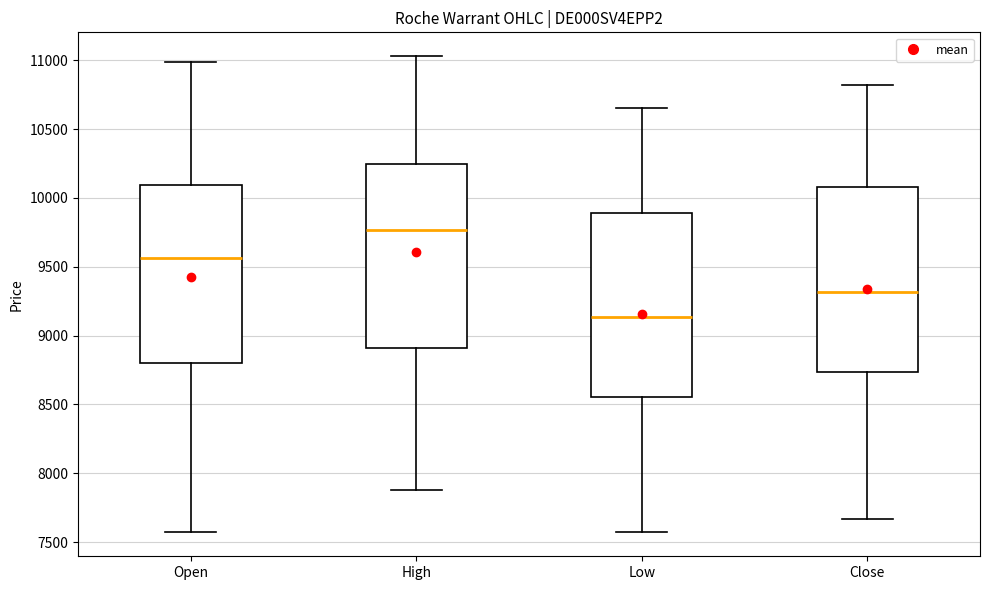

Where does the upper whisker of the box for Open end on the y-axis? The values are not printed on the chart, so give them approximately, as read against the axis.

11000